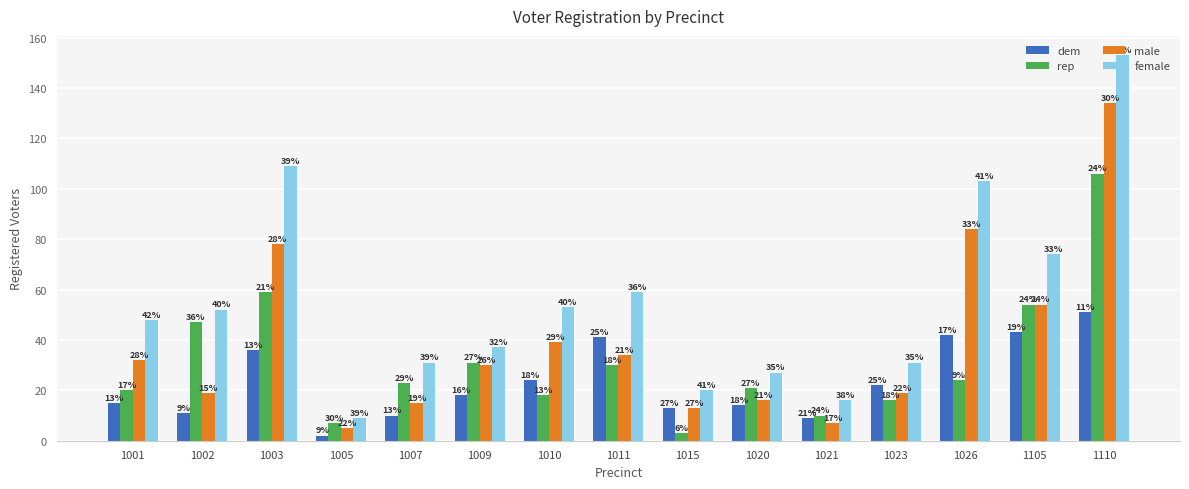

True or false: male has a value of 18 at 1015.

False